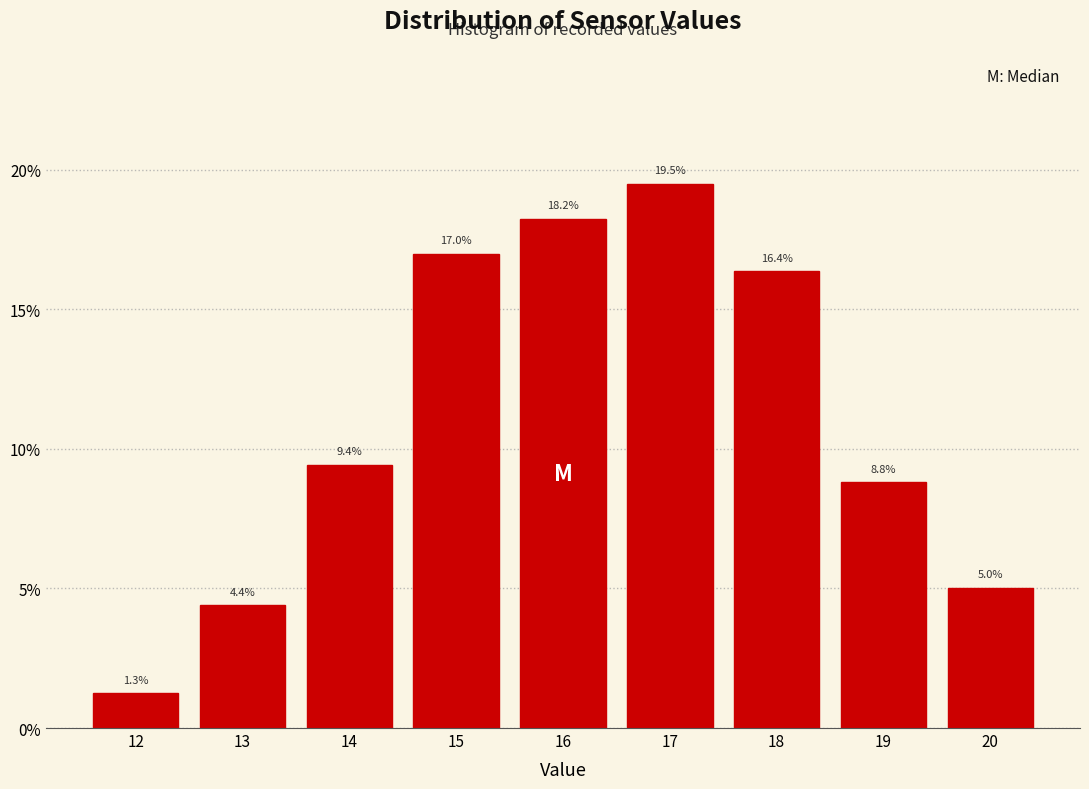

What is the height of the bar covering 19.5 to 20.5 on the x-axis?

5.0